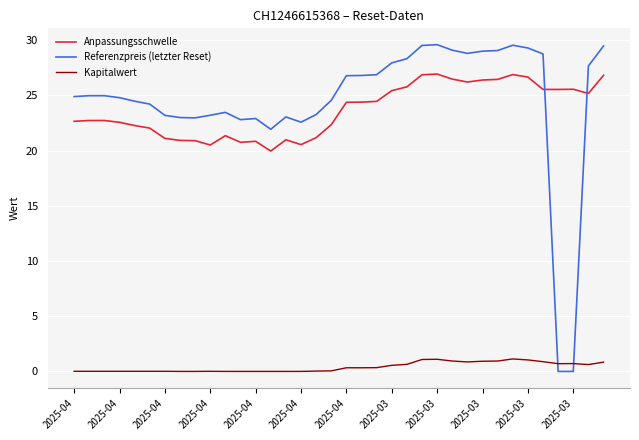

How many lines are shown in the chart?

3